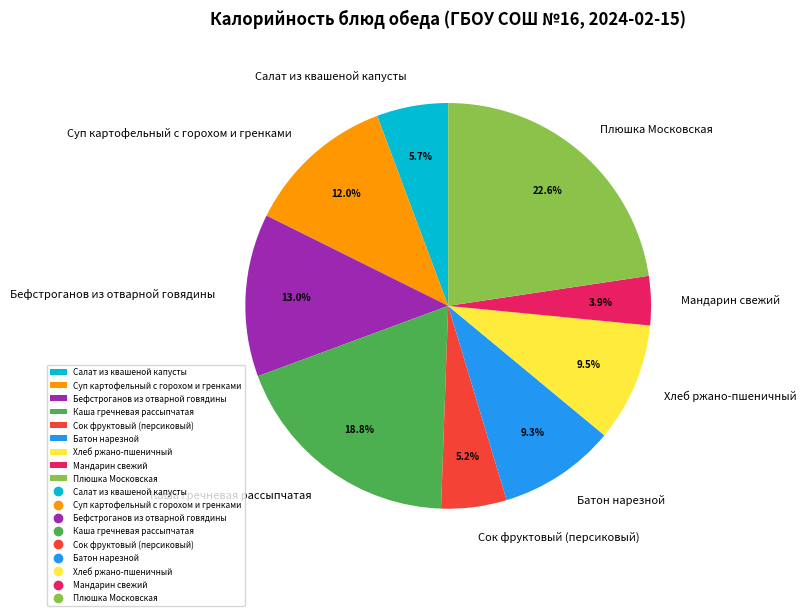

To the nearest percent, what is the average slice percentage?

11%